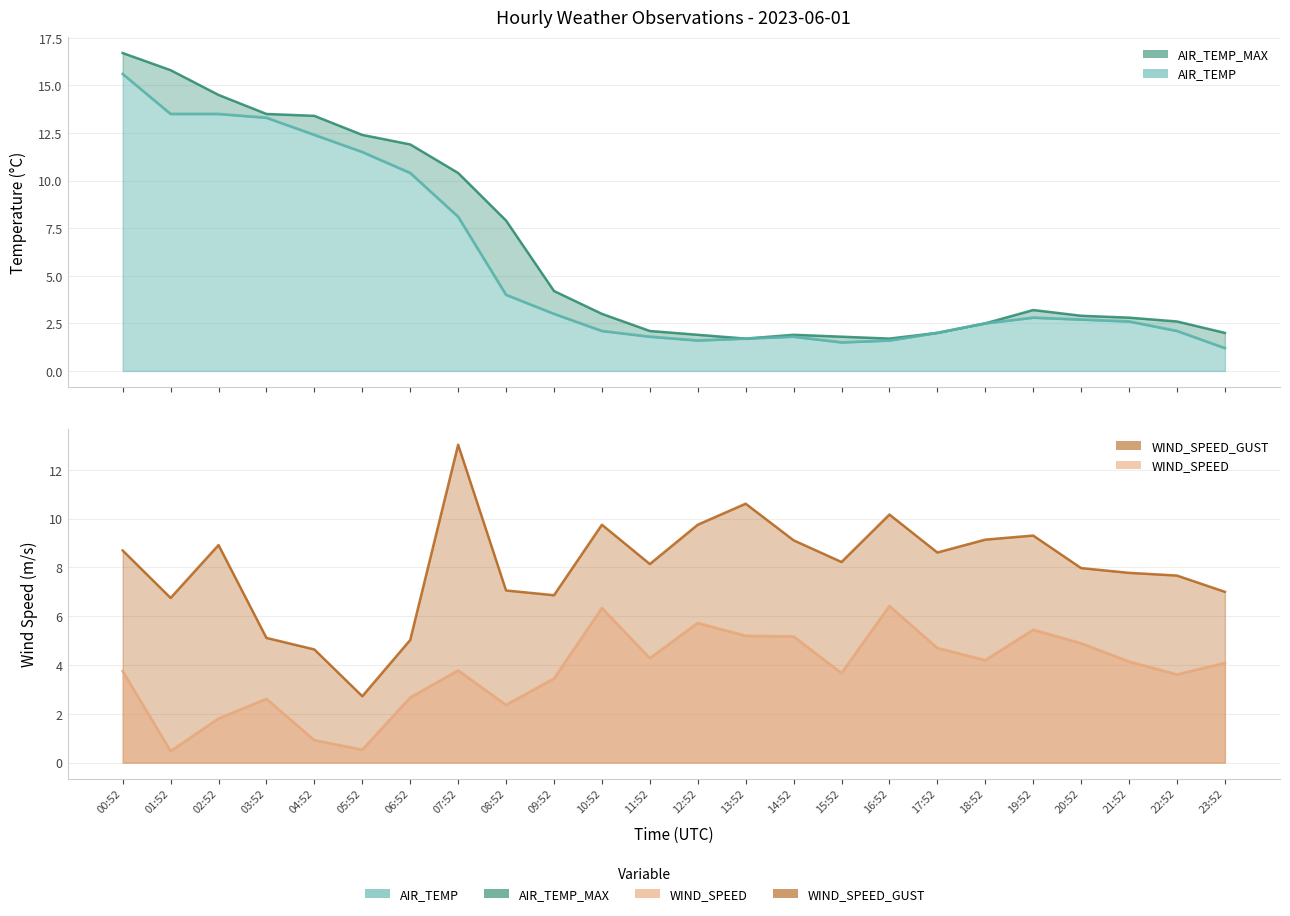

At which label is AIR_TEMP_MAX closest to 9?

08:52